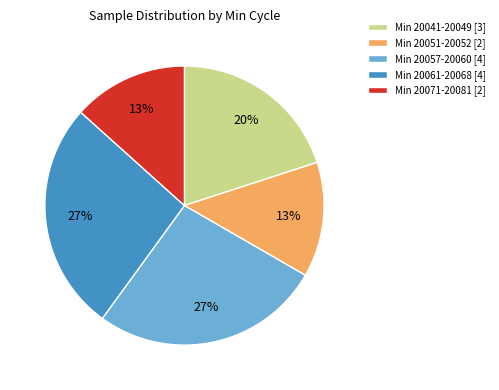

Is the sum of Min 20057-20060 [4] and Min 20061-20068 [4] greater than half?

Yes